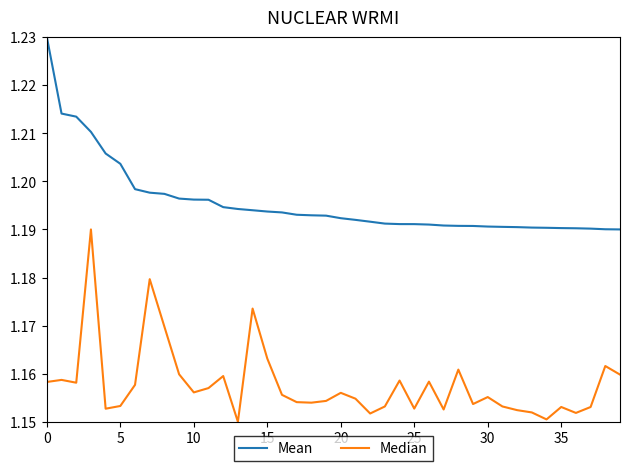

List the series in order of their overall mean, highest first.

Mean, Median